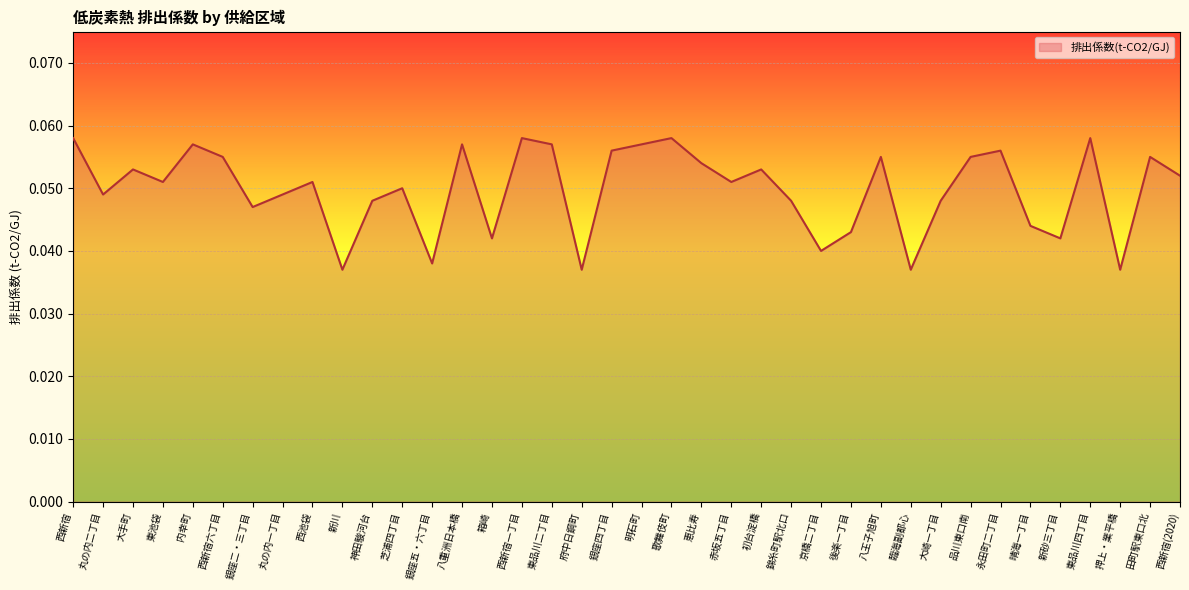

What position from the left is 恵比寿?

22